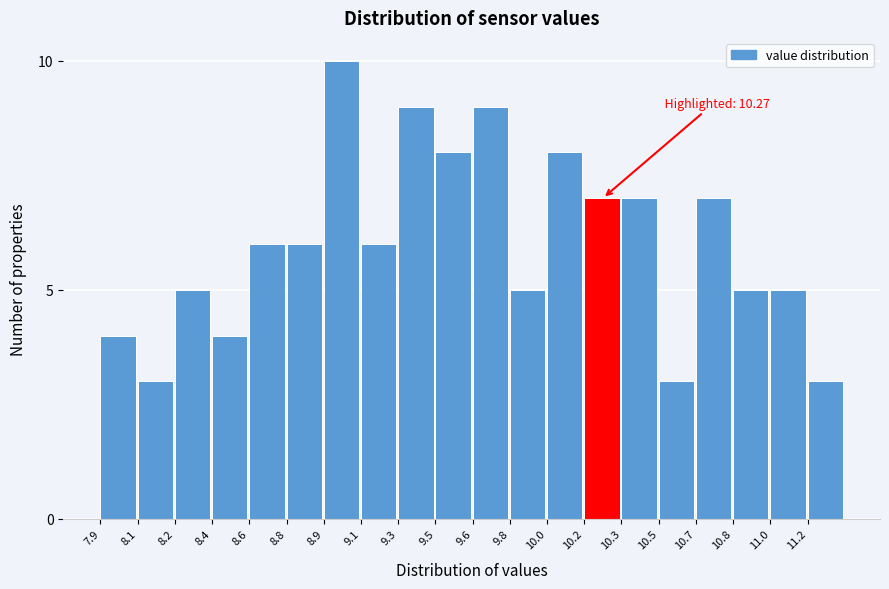

Reading left to right, transcribe all the data shown in this chart.

4	3	5	4	6	6	10	6	9	8	9	5	8	7	7	3	7	5	5	3